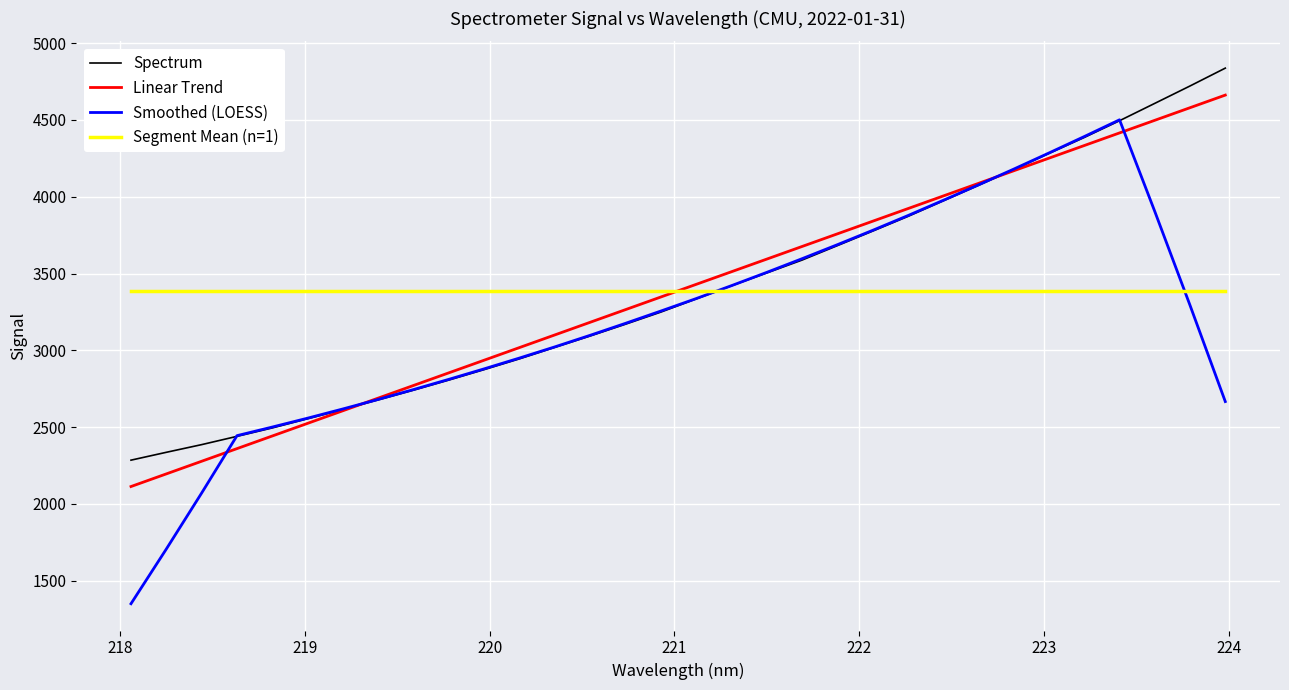

Does the chart display data point markers on the line(s)?

No